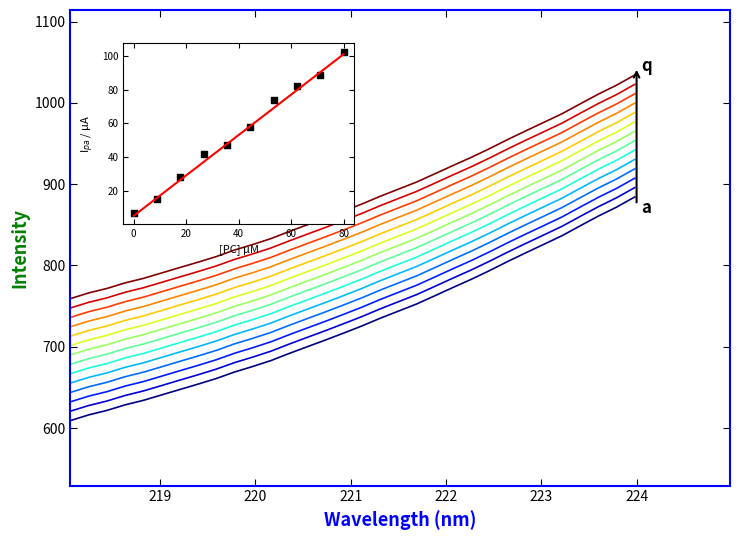

What is the greatest value displayed?

1034.2